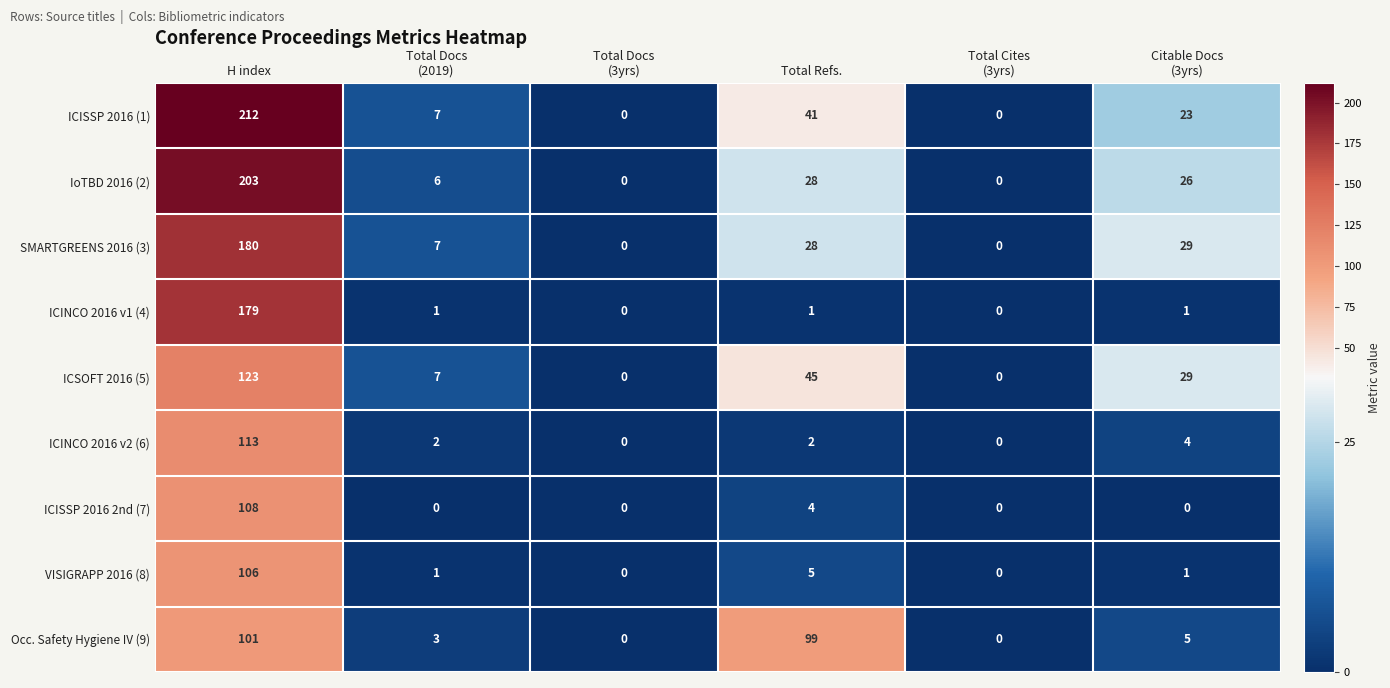

Where does the IoTBD 2016 (2) series first go above 26?

H index